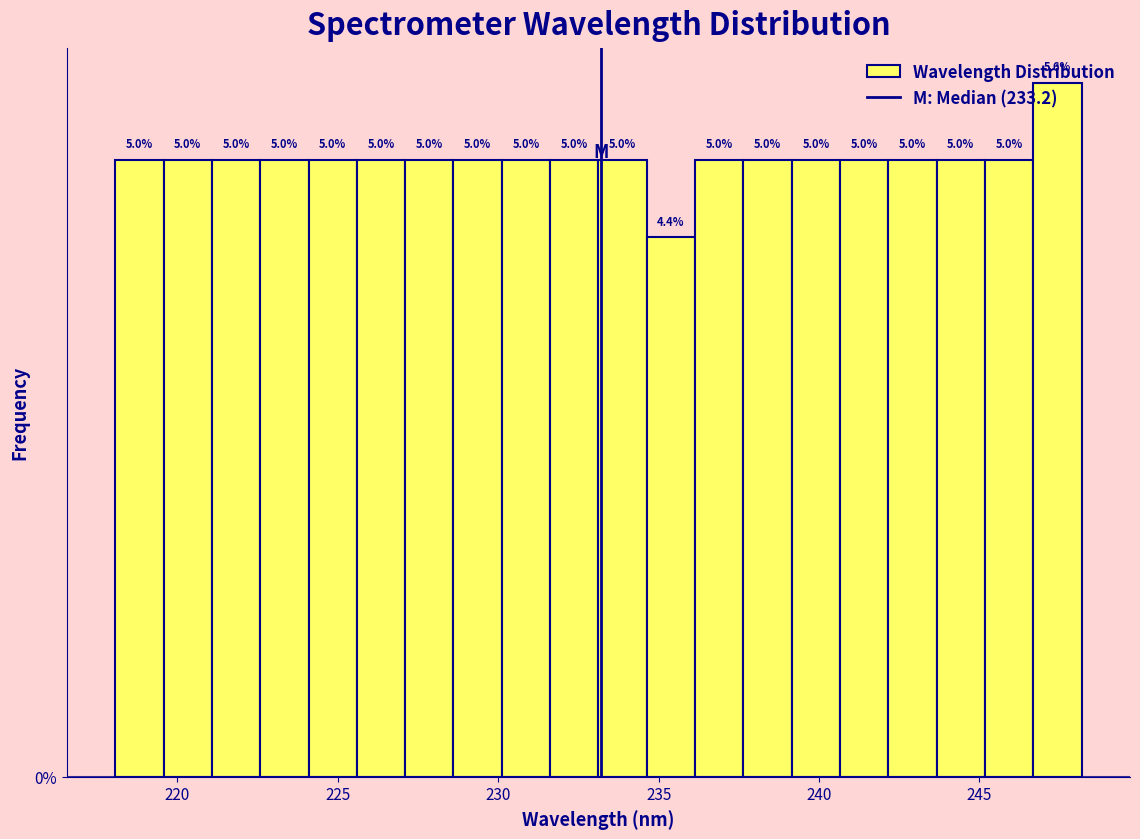

Read against the x-axis, roughly where is the centre of the tallest bar?

247.5